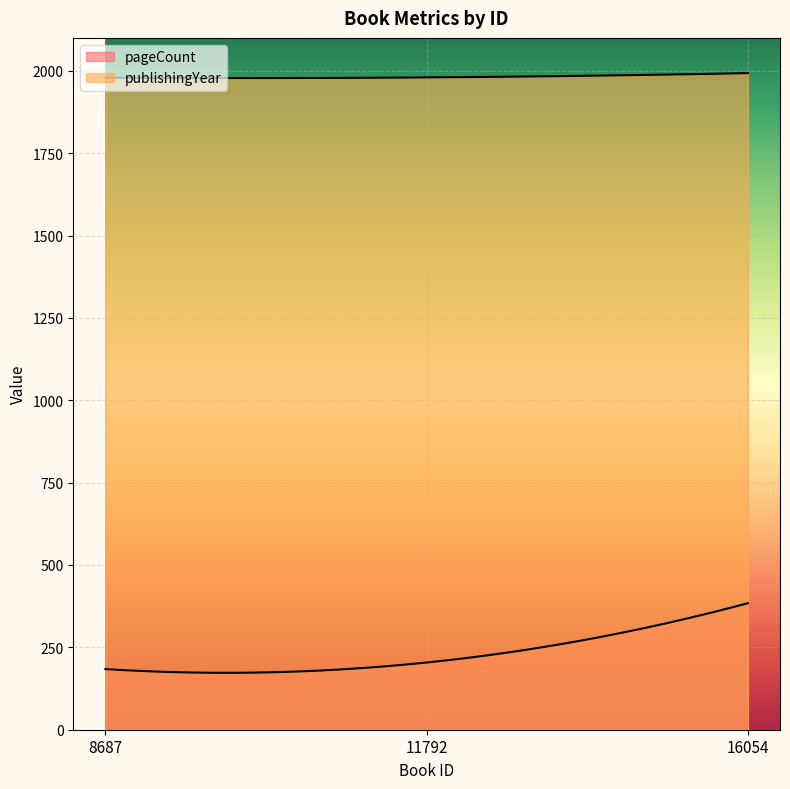

What are all the series names shown in the legend?

pageCount, publishingYear